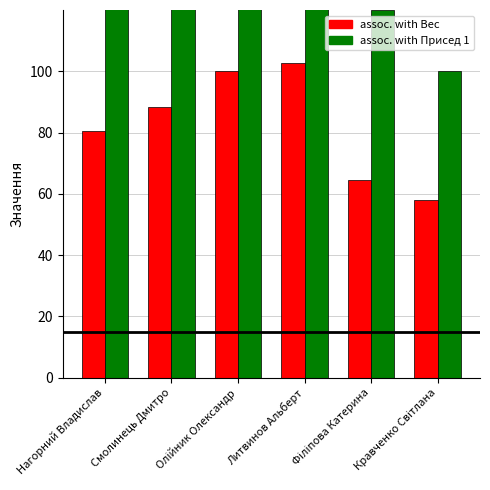

Reading right to left, extract all data points from this chart.

Вес: 58.0	64.4	102.7	100.0	88.4	80.5
Присед 1: 100.0	120.0	220.0	220.0	220.0	180.0